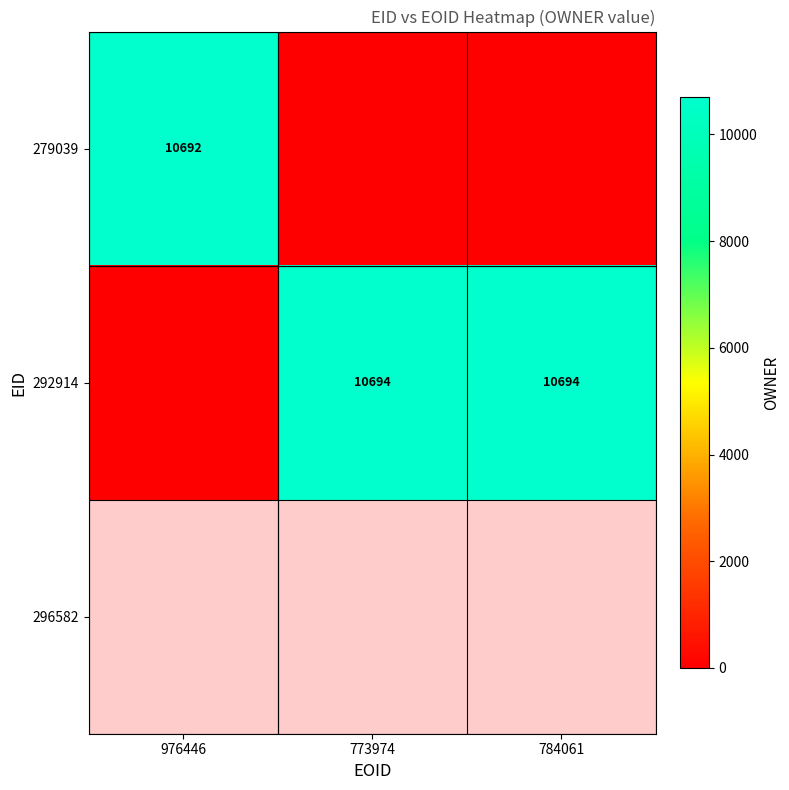

The value of 292914 at 773974 is 10694. True or false?

True